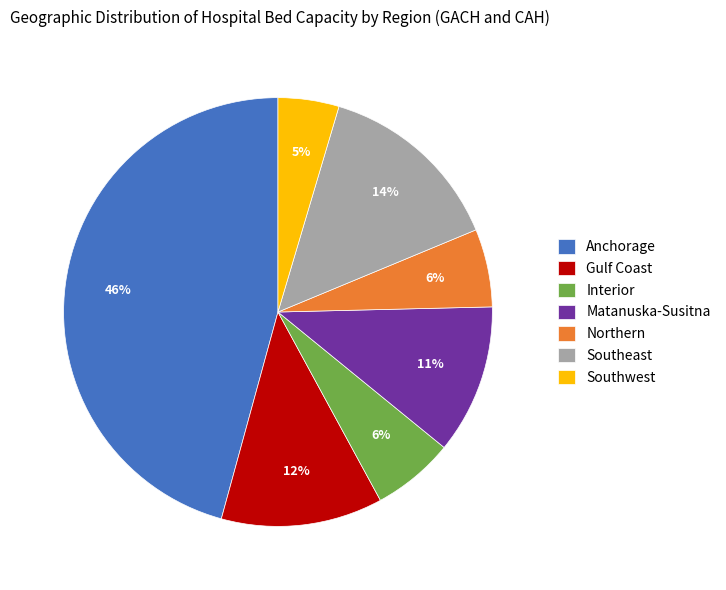

Do Gulf Coast and Southeast together represent more than half of the pie?

No